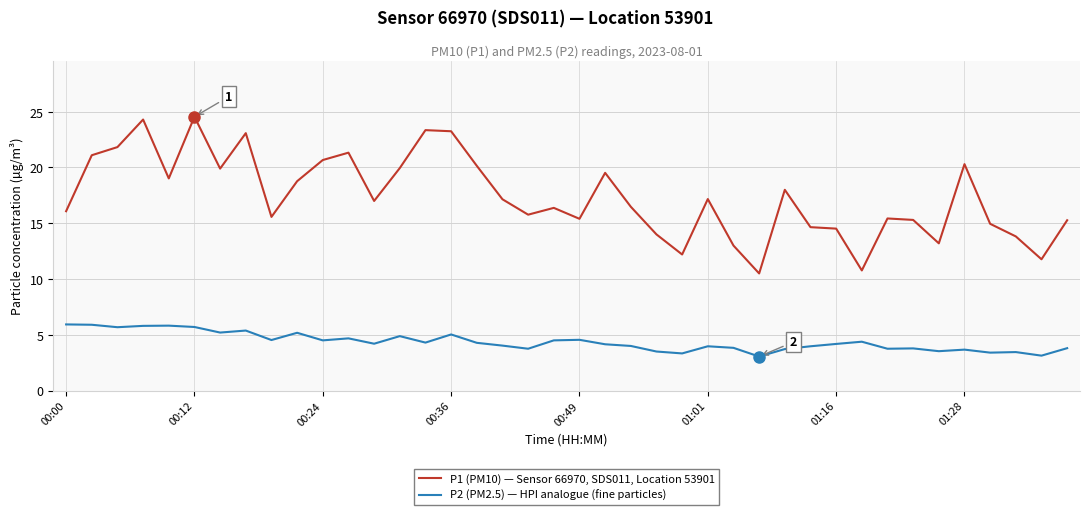

What are all the series names shown in the legend?

P1 (PM10) — Sensor 66970, SDS011, Location 53901, P2 (PM2.5) — HPI analogue (fine particles)